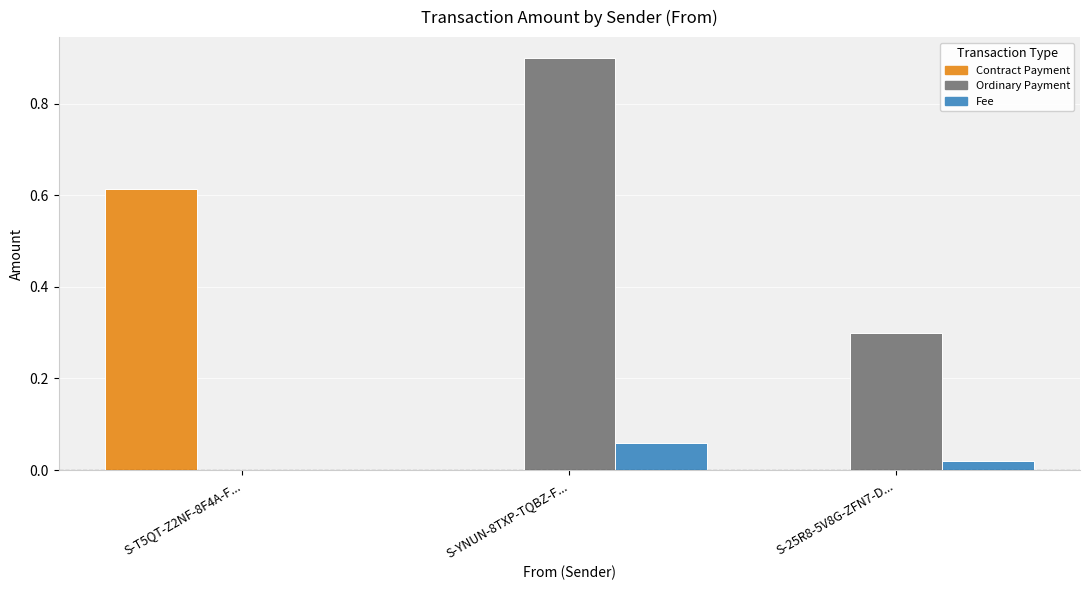

True or false: Contract Payment has a value of -0.3 at S-YNUN-8TXP-TQBZ-F....

False